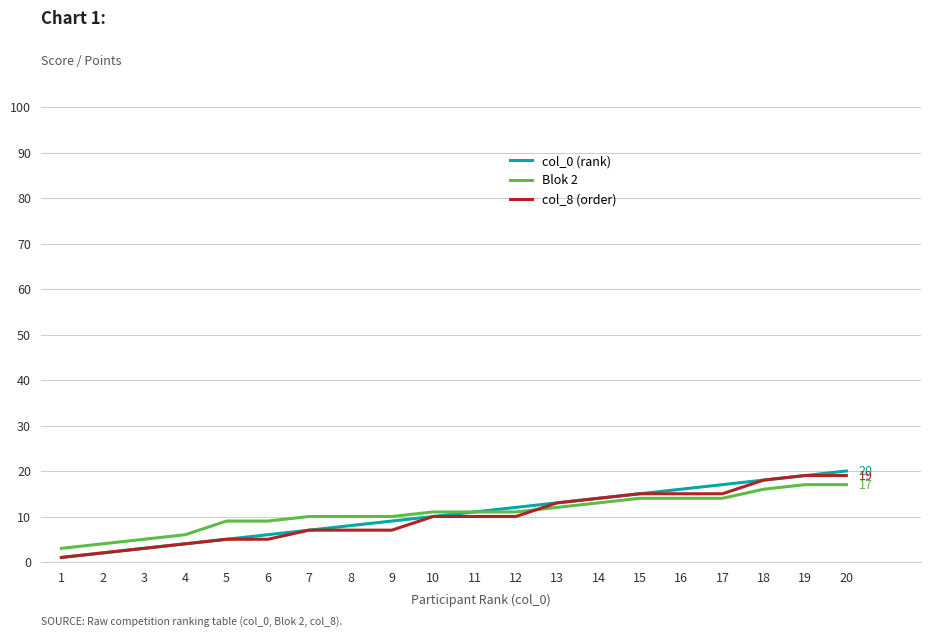

Reading left to right, what are all the values shown in this chart?

col_0 (rank): 1	2	3	4	5	6	7	8	9	10	11	12	13	14	15	16	17	18	19	20
Blok 2: 3	4	5	6	9	9	10	10	10	11	11	11	12	13	14	14	14	16	17	17
col_8 (order): 1	2	3	4	5	5	7	7	7	10	10	10	13	14	15	15	15	18	19	19